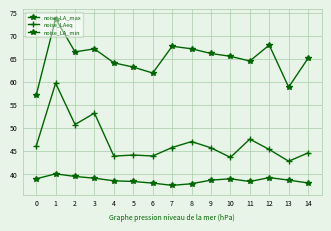

Does the chart have visible grid lines?

Yes